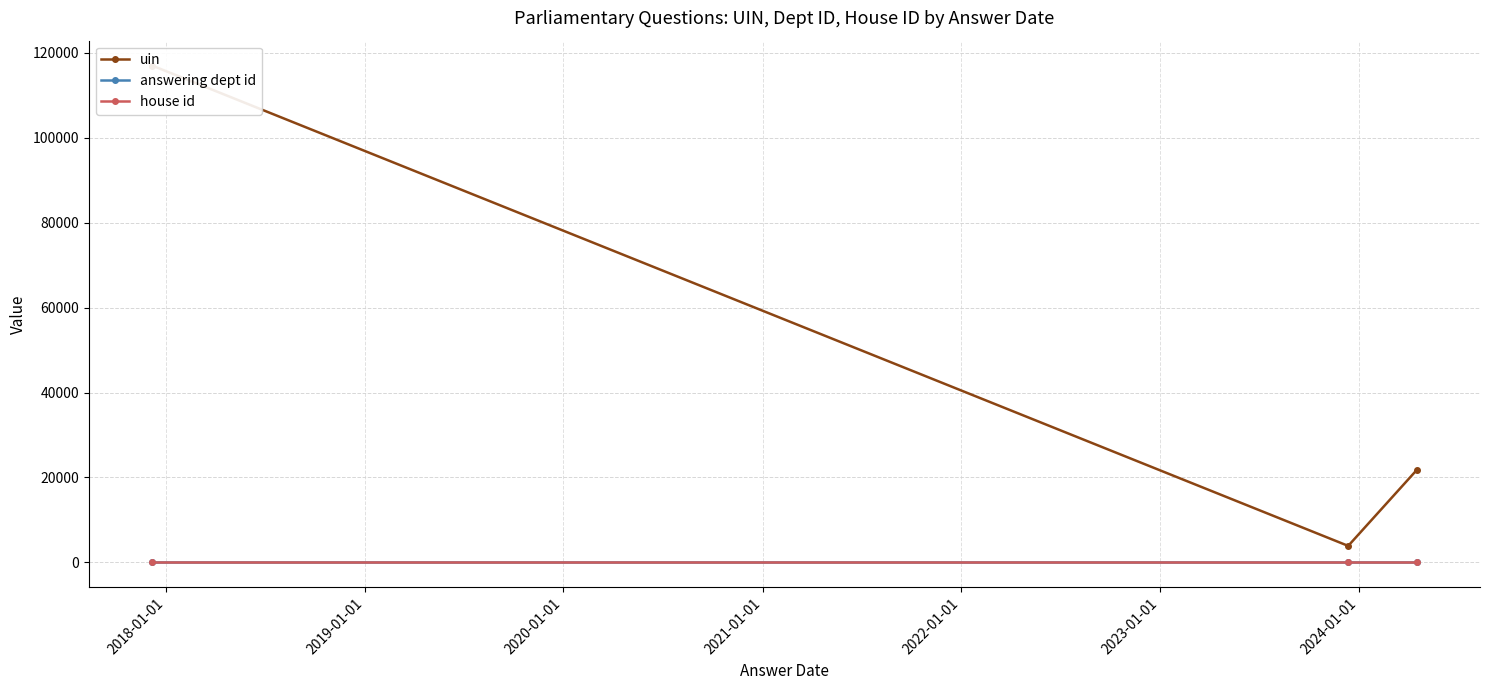

Which series has the largest range (max minus min)?

uin